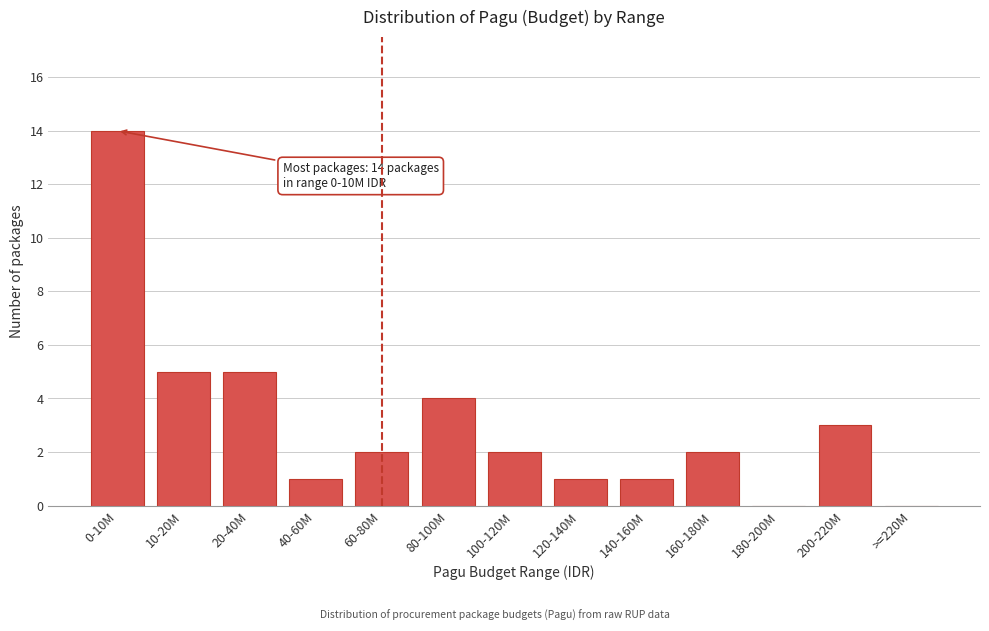

Reading right to left, what are all the values shown in this chart?

>=220M=0	200-220M=3	180-200M=0	160-180M=2	140-160M=1	120-140M=1	100-120M=2	80-100M=4	60-80M=2	40-60M=1	20-40M=5	10-20M=5	0-10M=14